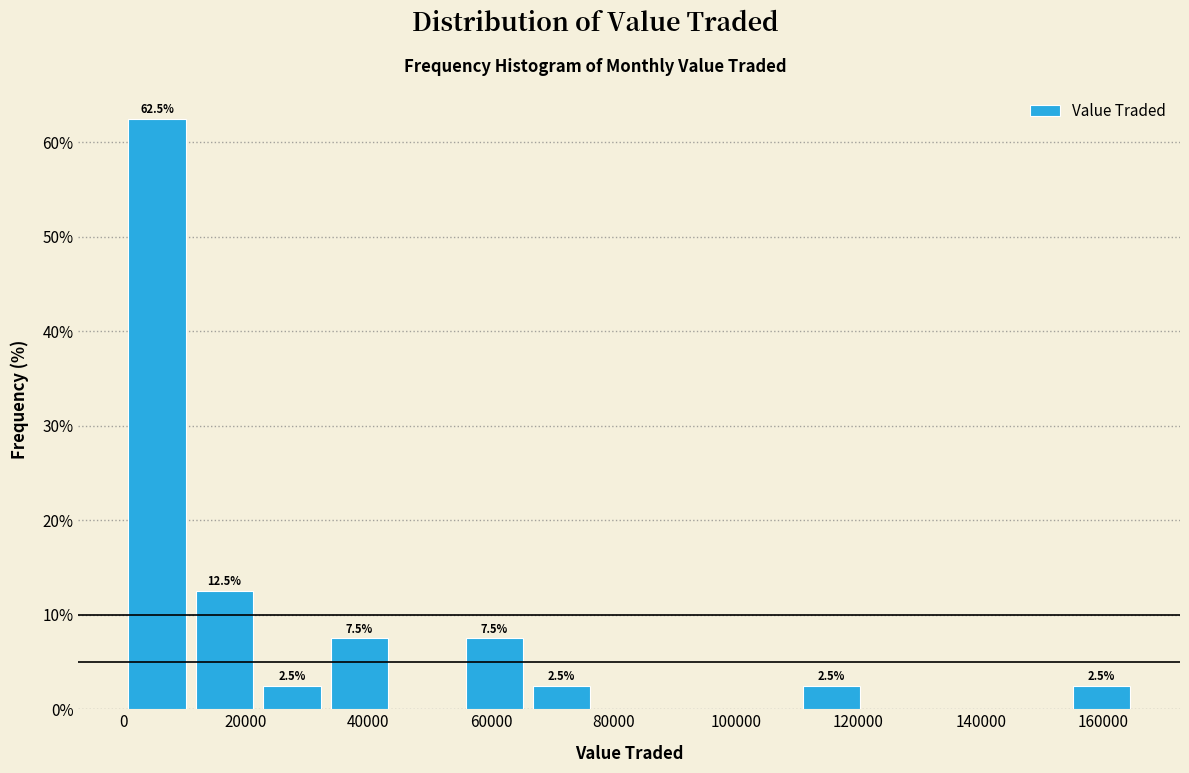

Over which range of the x-axis is the bar tallest?

0 to 12000